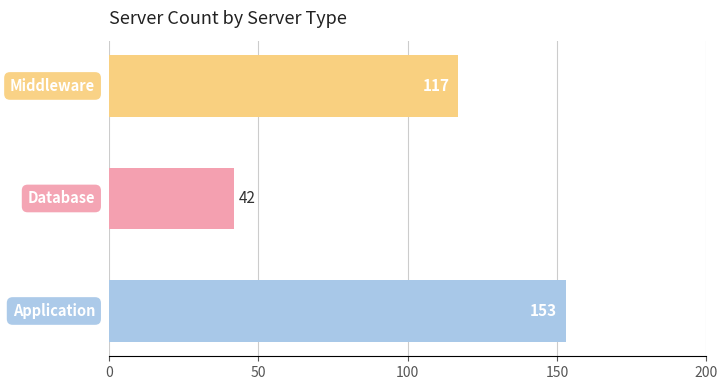

What is the difference between the second highest and minimum values?

75